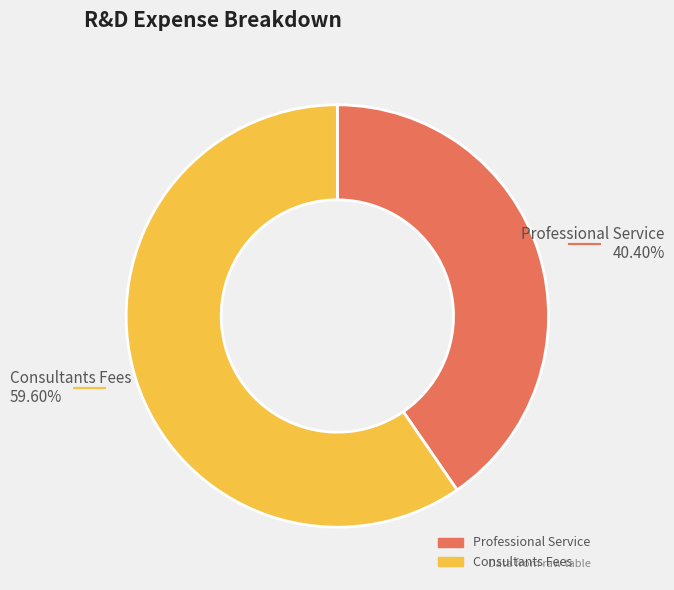

True or false: Professional Service accounts for 40% of the total.

True